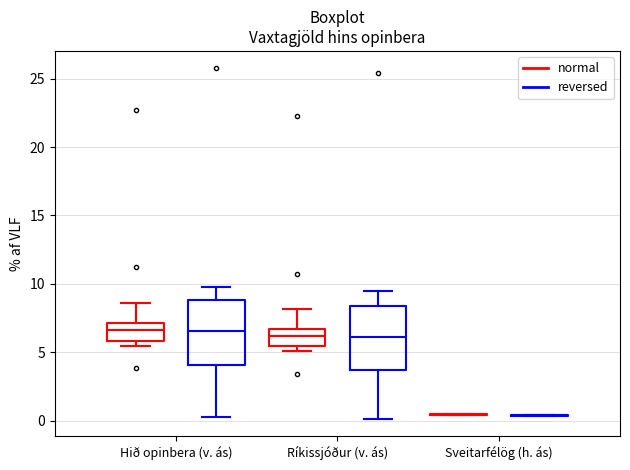

Reading left to right, read every box against the y-axis: the position of its median line, the range the box covers, and the ends of its whiskers. The values are not printed on the chart, so give them approximately, as read against the axis.

Hið opinbera (v. ás) (normal): median 6.5, box 6.0 to 7.0, whiskers 5.5 to 8.5
Hið opinbera (v. ás) (reversed): median 6.5, box 4.0 to 9.0, whiskers 0.5 to 10.0
Ríkissjóður (v. ás) (normal): median 6.0, box 5.5 to 6.5, whiskers 5.0 to 8.0
Ríkissjóður (v. ás) (reversed): median 6.0, box 3.5 to 8.5, whiskers 0.0 to 9.5
Sveitarfélög (h. ás) (normal): box collapsed to a line at 0.5, whiskers 0.5 to 0.5
Sveitarfélög (h. ás) (reversed): box collapsed to a line at 0.5, whiskers 0.5 to 0.5